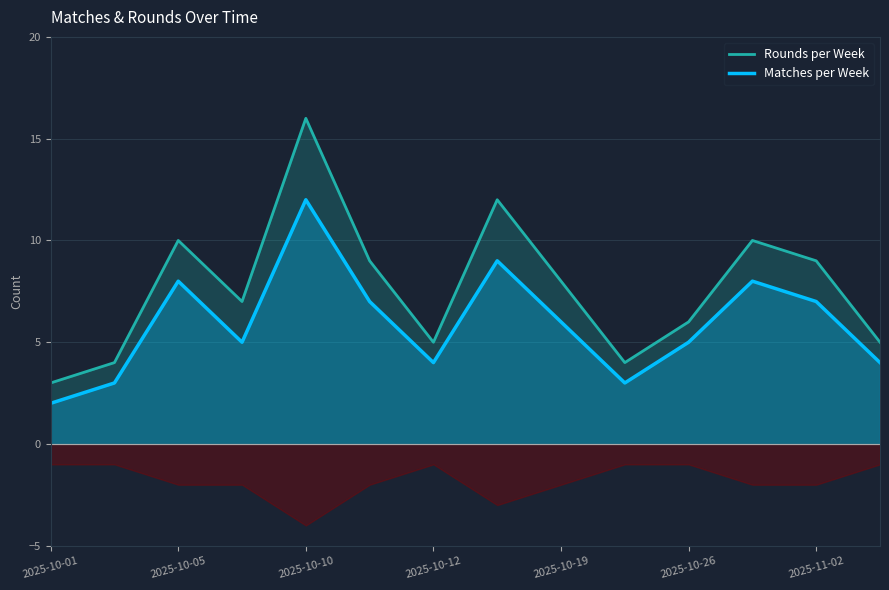

At how many categories does at least one series exceed 15?

1